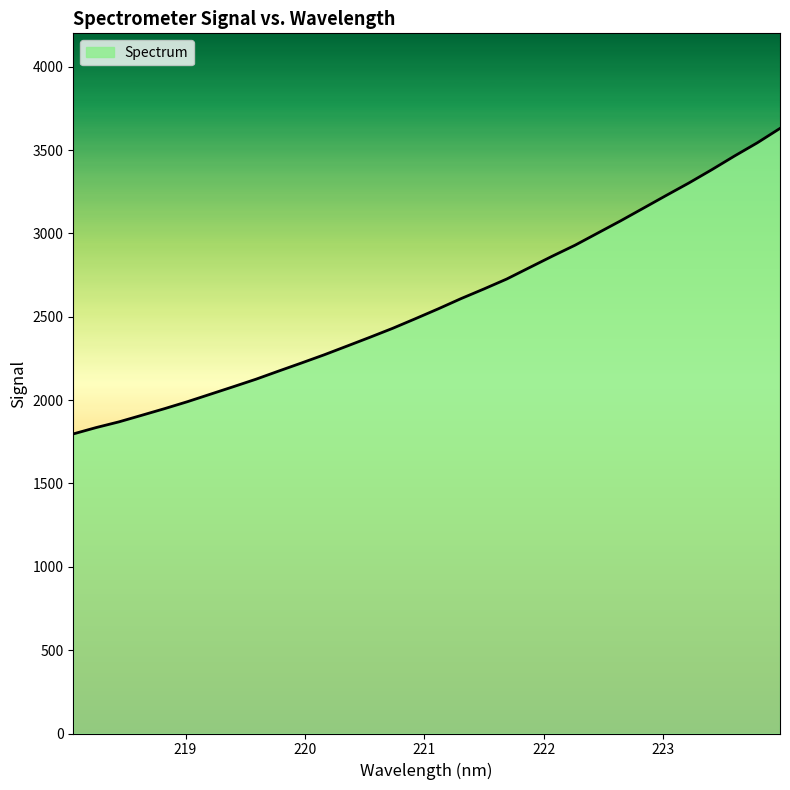

How many lines are shown in the chart?

1